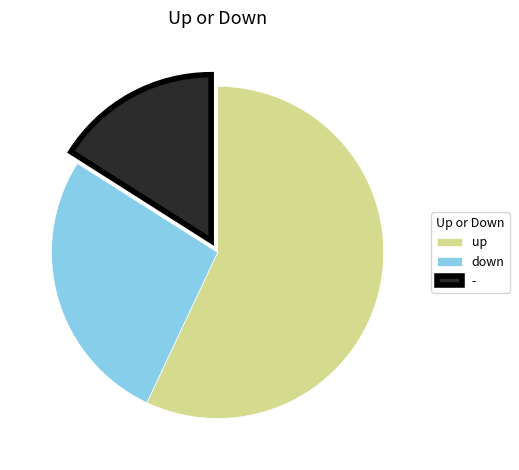

Which slice represents more than half of the pie?

up